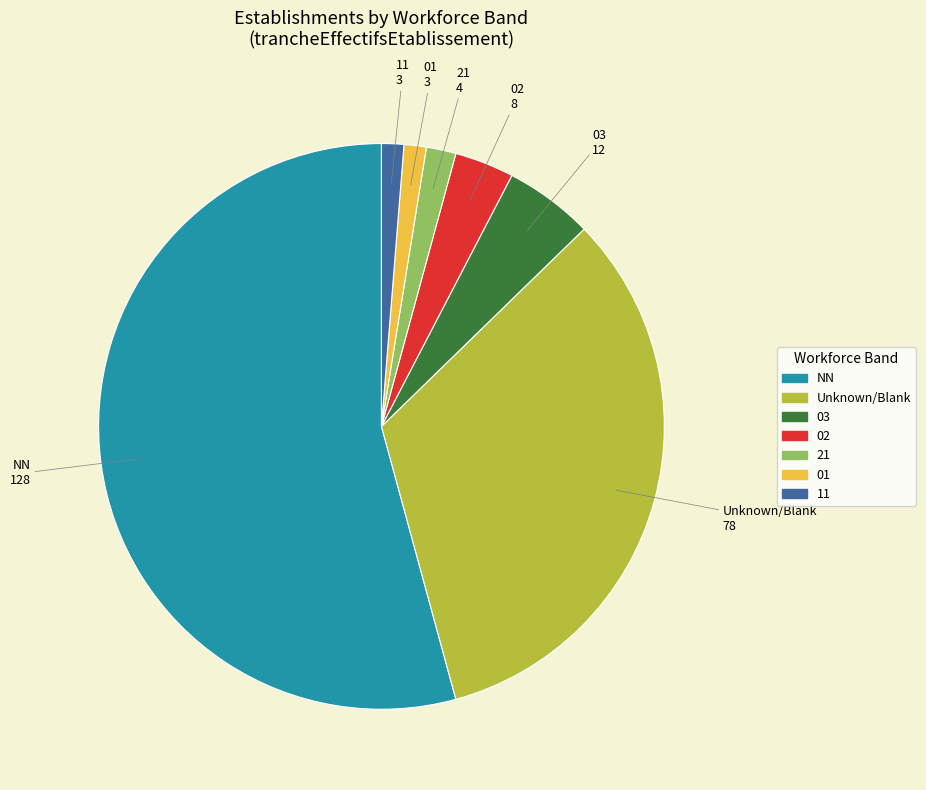

Count the number of slices in the pie.

7